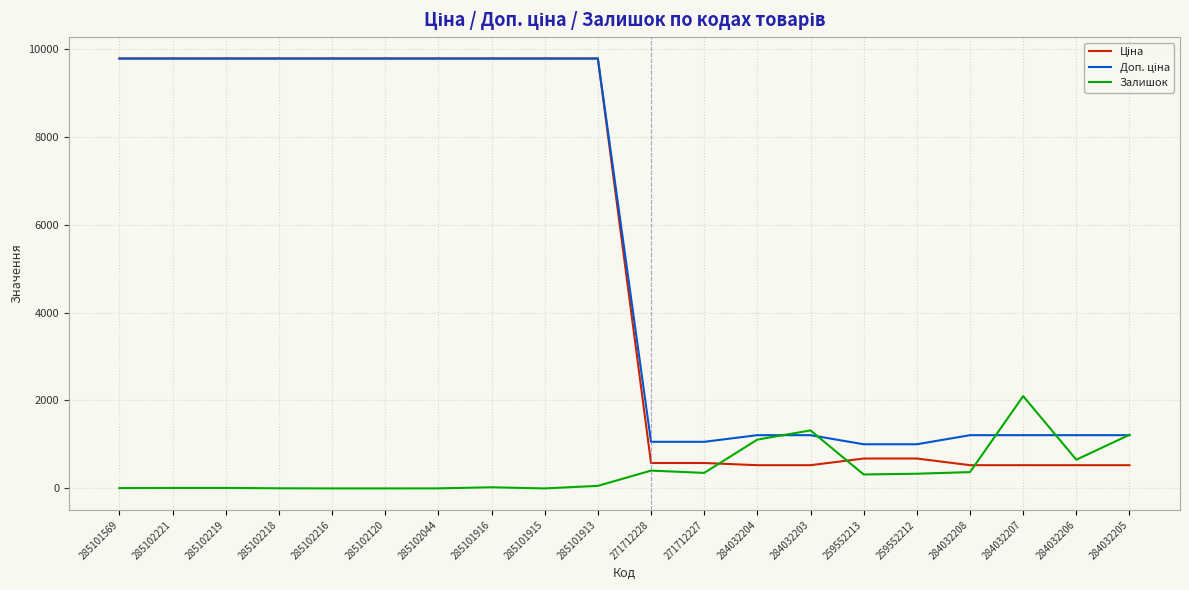

What is the maximum value for Залишок?

2099.0